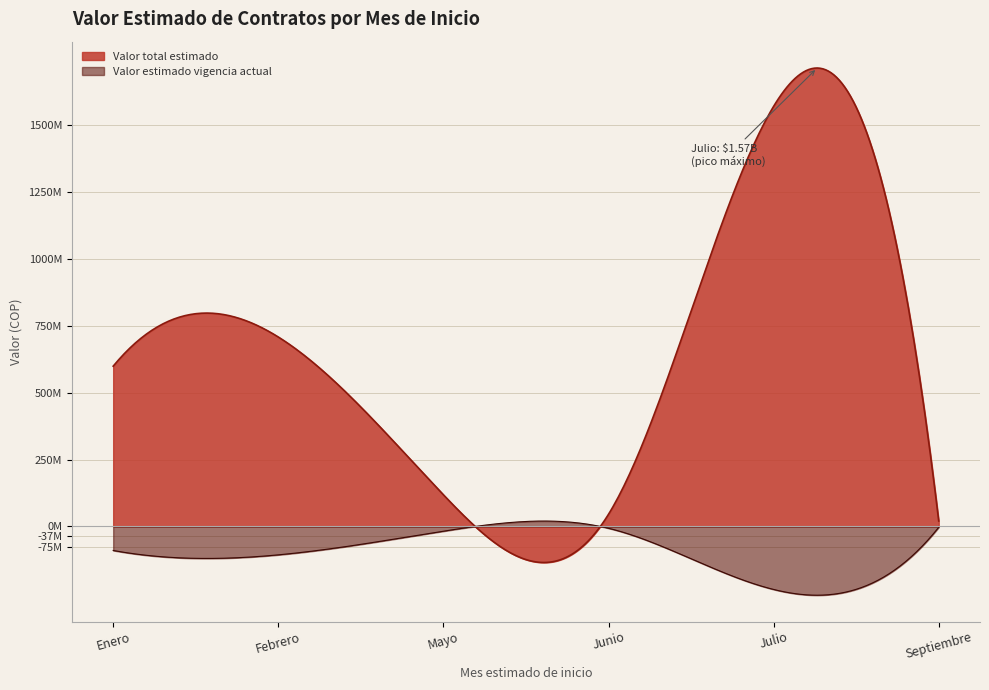

Which category has the lowest value across all series?

Enero